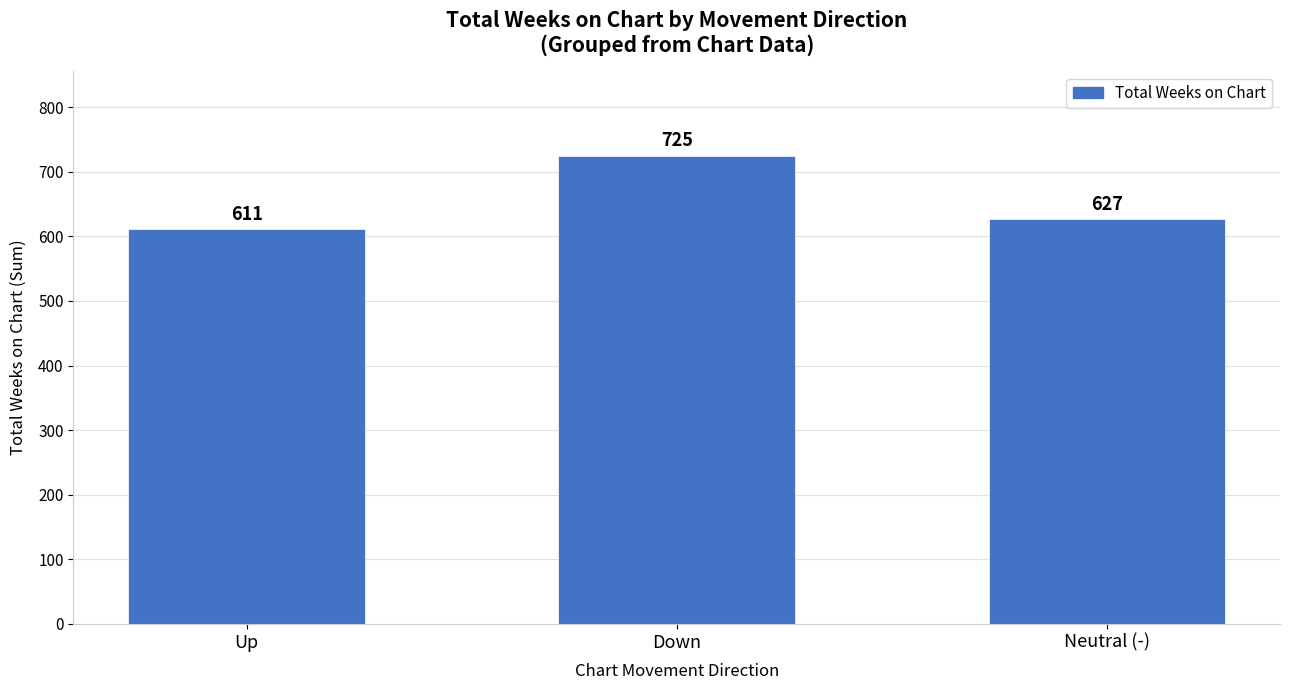

What is the label of the 1st bar from the right?

Neutral (-)